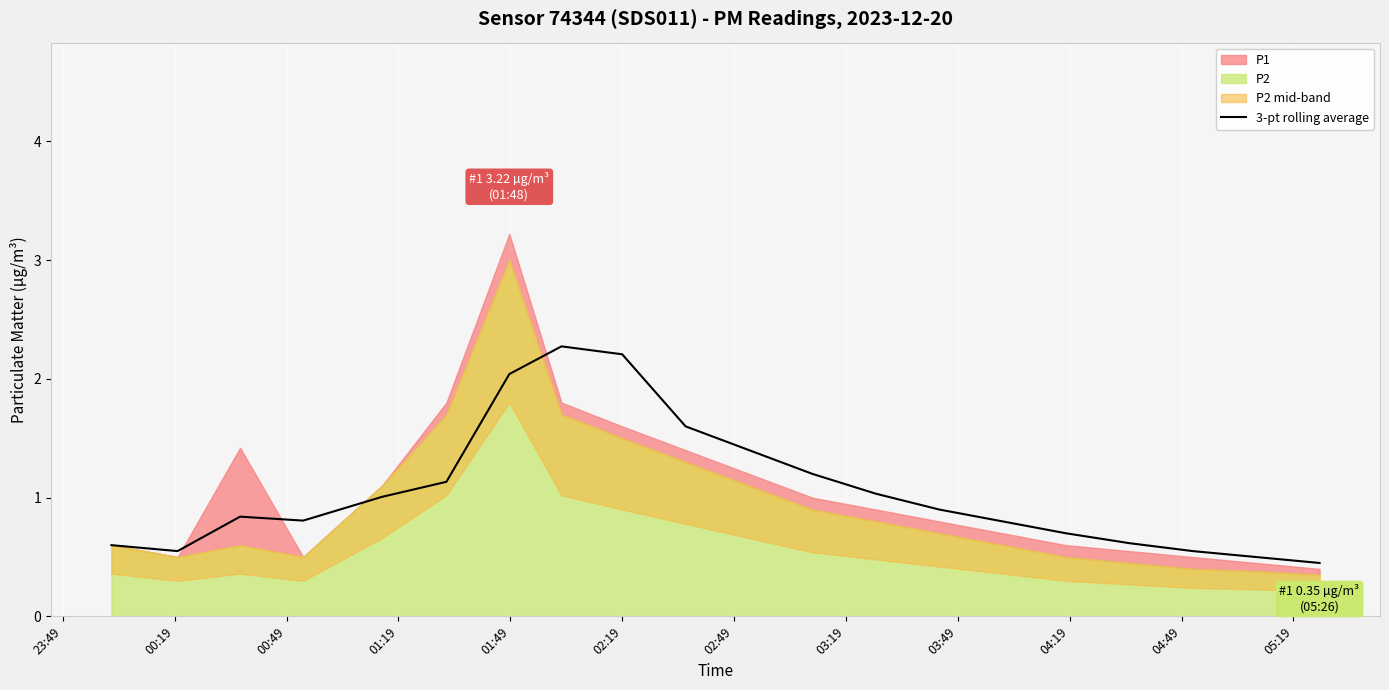

True or false: the data shows 4.1 at 03:19.

False